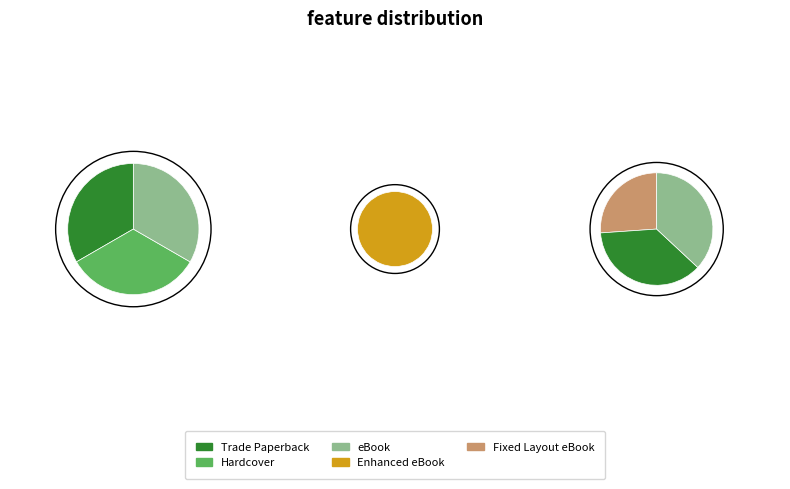

Is Hardcover the majority of the pie?

No